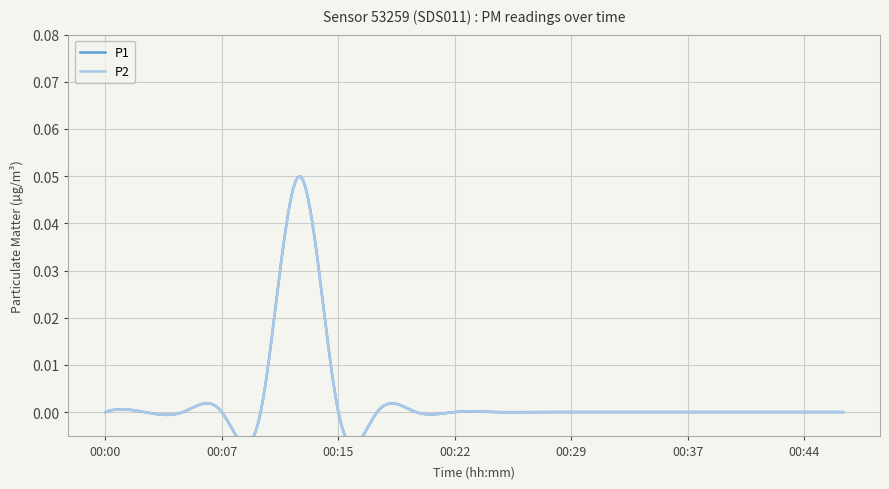

Which series has the largest total across all categories?

P1